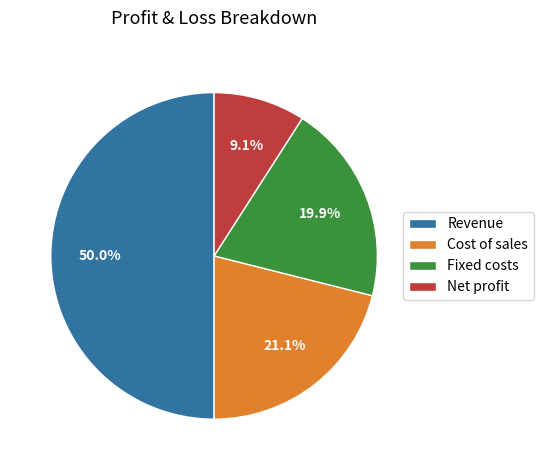

To the nearest percent, what is the combined percentage of Cost of sales and Net profit?

30%